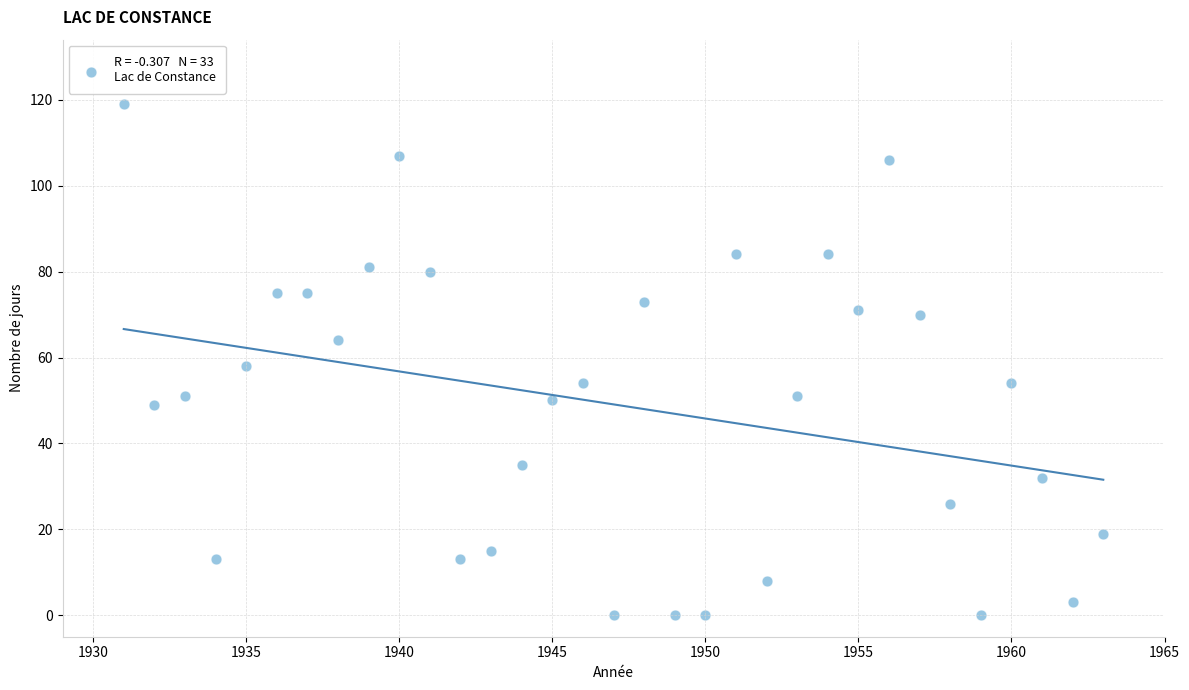

What is the range of Y values (max minus min)?

119